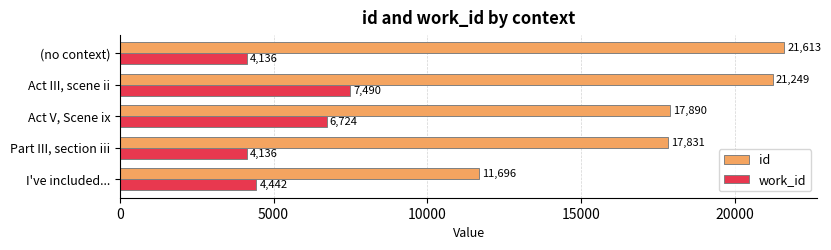

What is the approximate value of work_id at I've included..., to the nearest 50?

4450